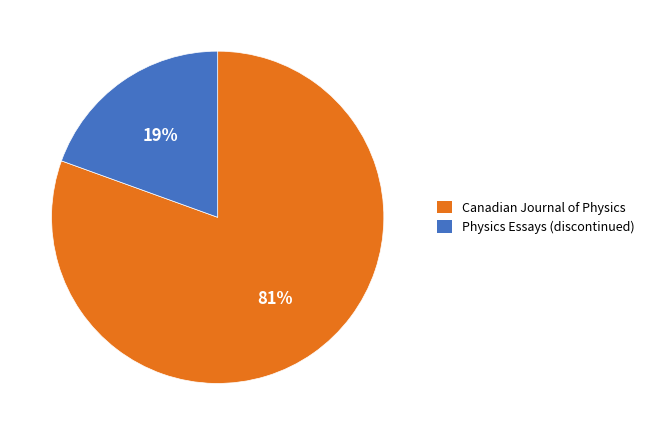

To the nearest percent, what is the average slice percentage?

50%